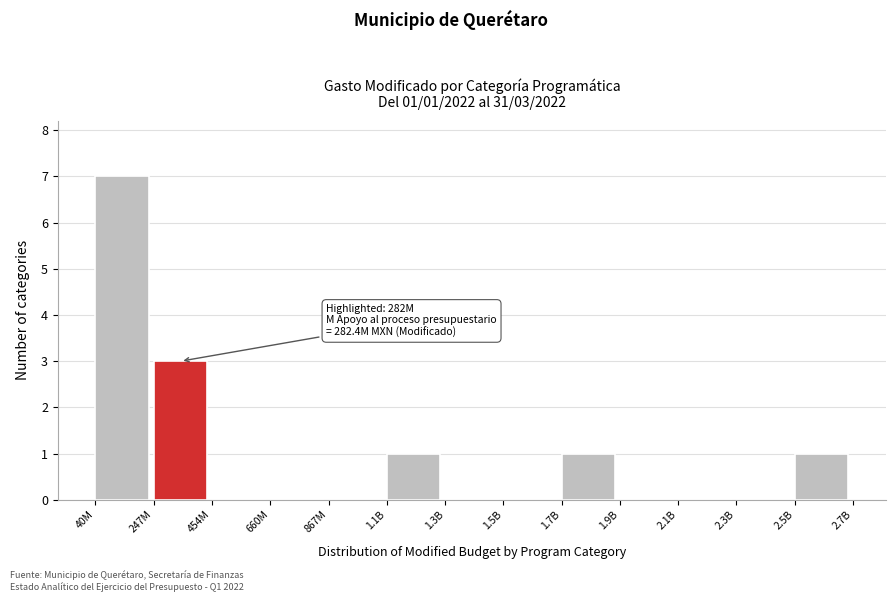

Reading left to right, transcribe all the data shown in this chart.

40M=7	247M=3	454M=0	660M=0	867M=0	1.1B=1	1.3B=0	1.5B=0	1.7B=1	1.9B=0	2.1B=0	2.3B=0	2.5B=1